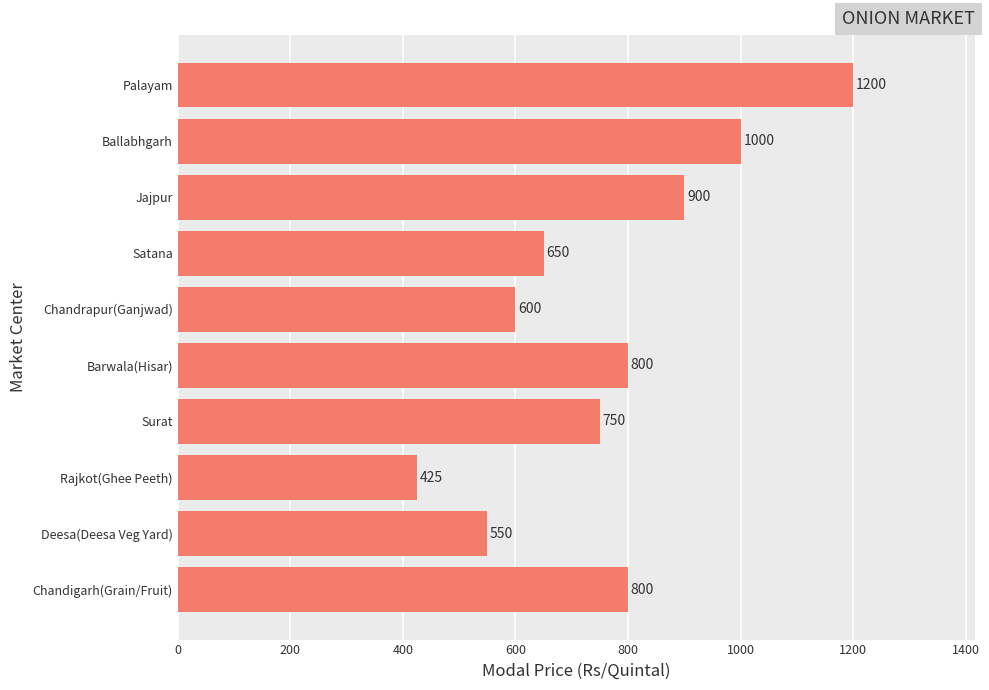

What is the difference between the maximum and minimum values?

775